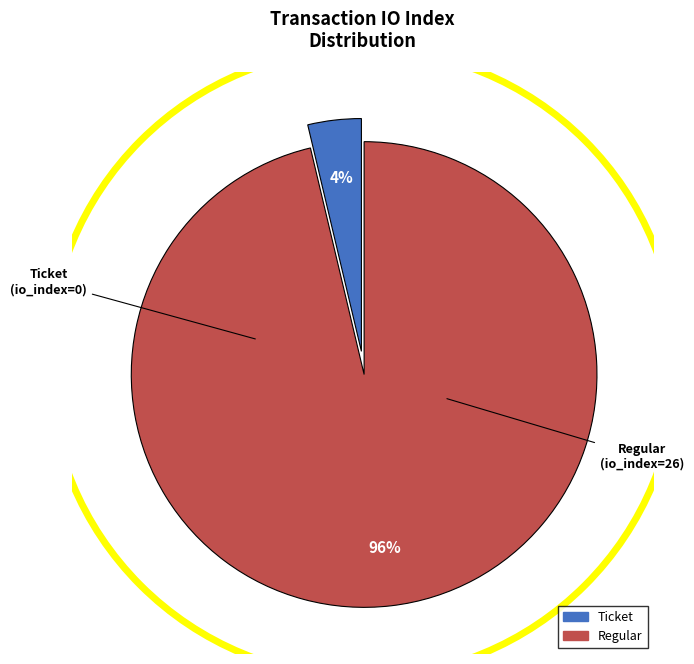

To the nearest percent, what is the average slice percentage?

50%